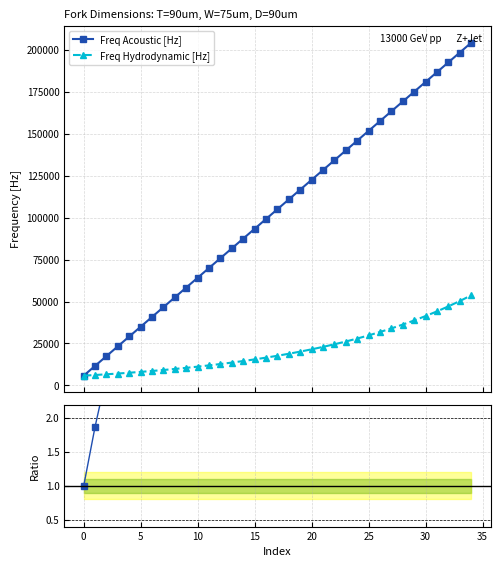

Which series changed the most between 13 and 17?

Freq Acoustic [Hz]